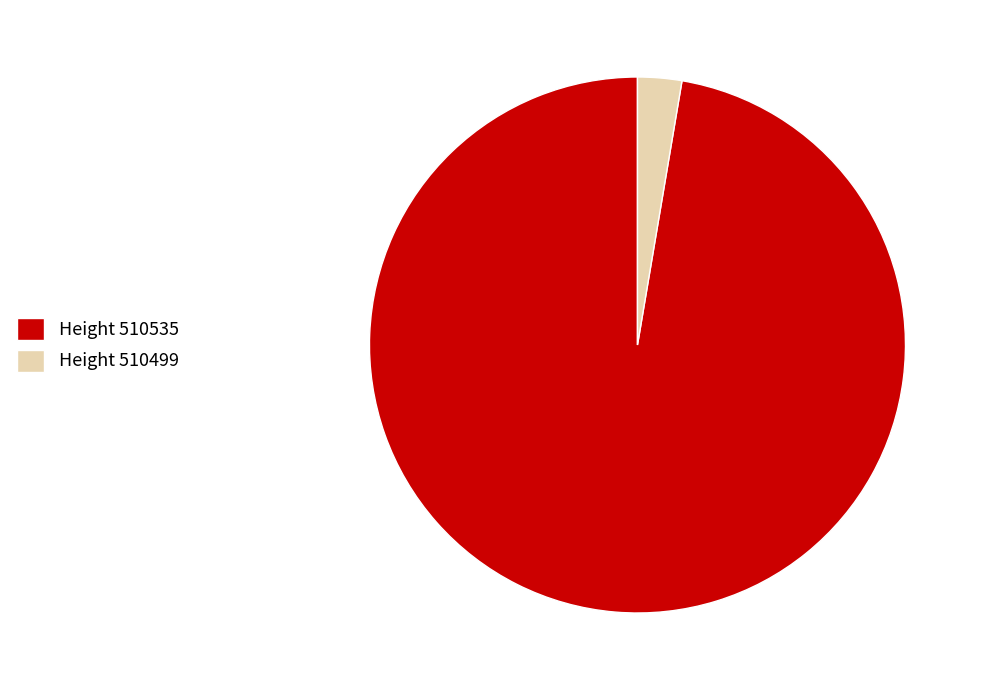

Rank the categories by value from highest to lowest.

Height 510535, Height 510499